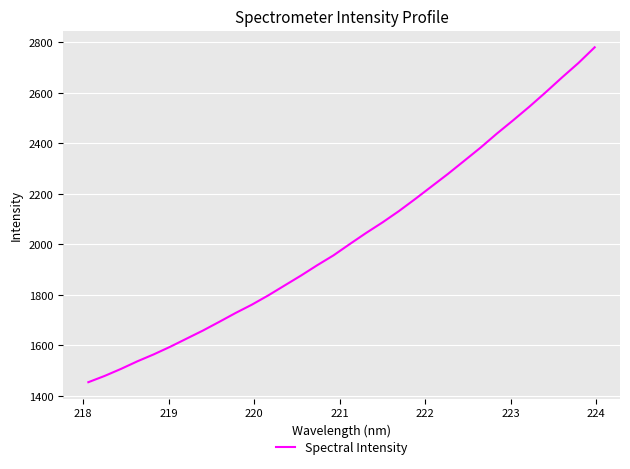

What is the difference between the second highest and minimum values?

1264.0